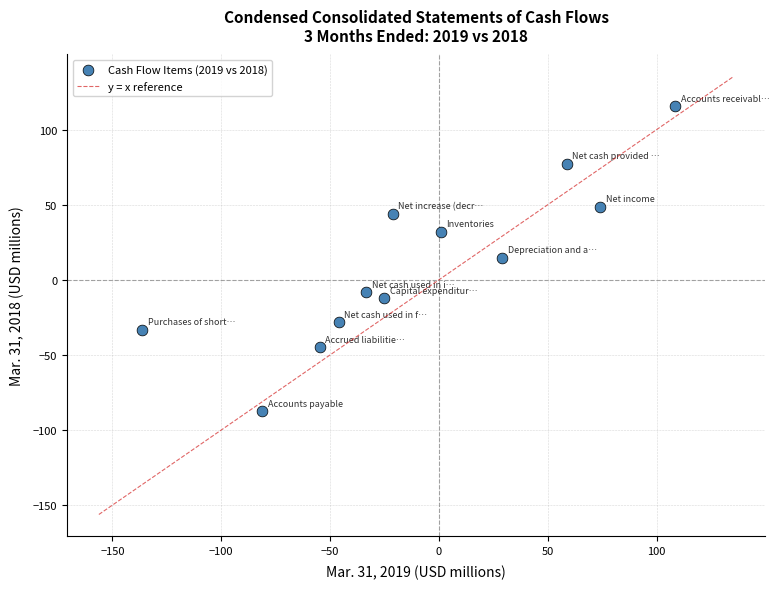

What is the range of X values (max minus min)?

244.9